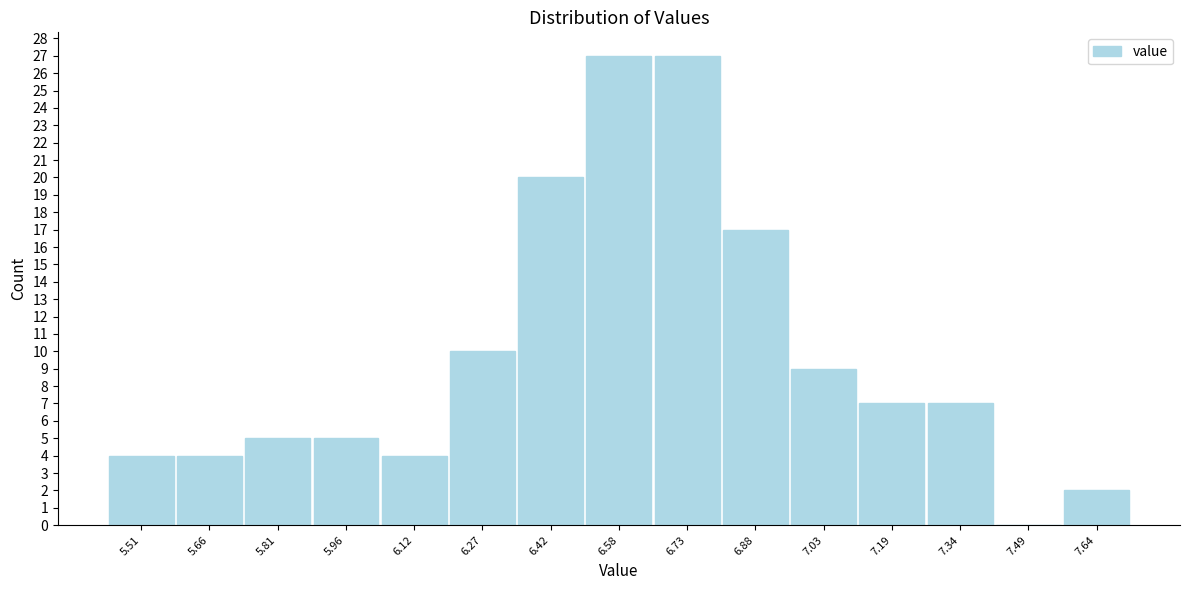

How tall is the bar that spans 5.44 to 5.58 on the x-axis? Neither the bar edges nor the heights are printed on the chart, so give them approximately, as read against the axes.

4